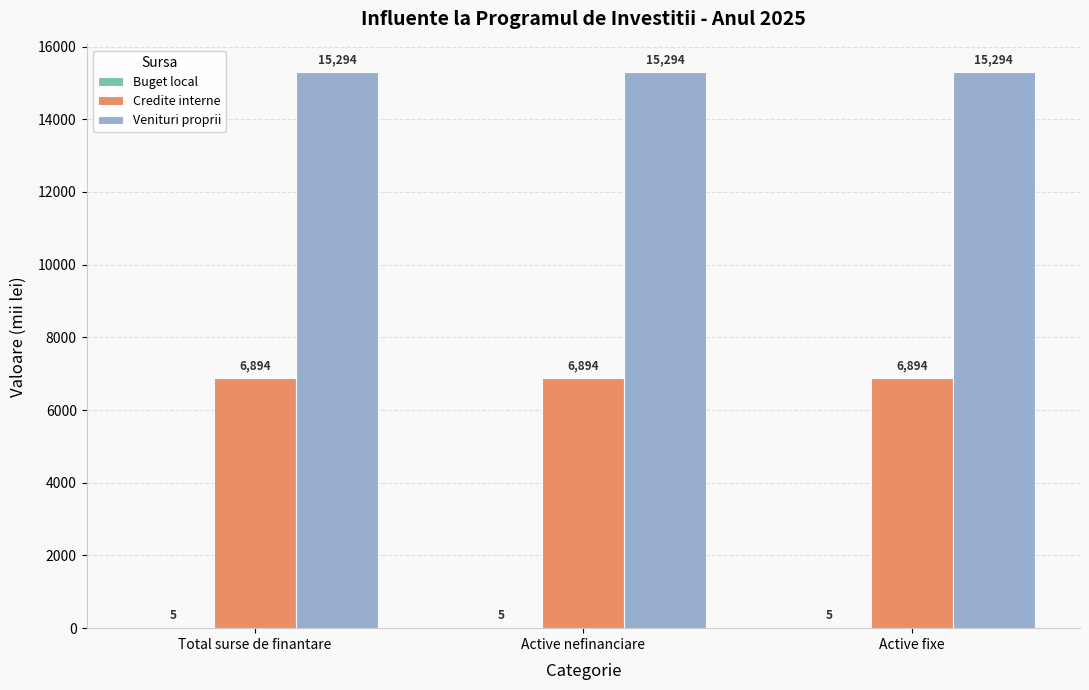

Is it true that Venituri proprii equals 15294 at Active nefinanciare?

True